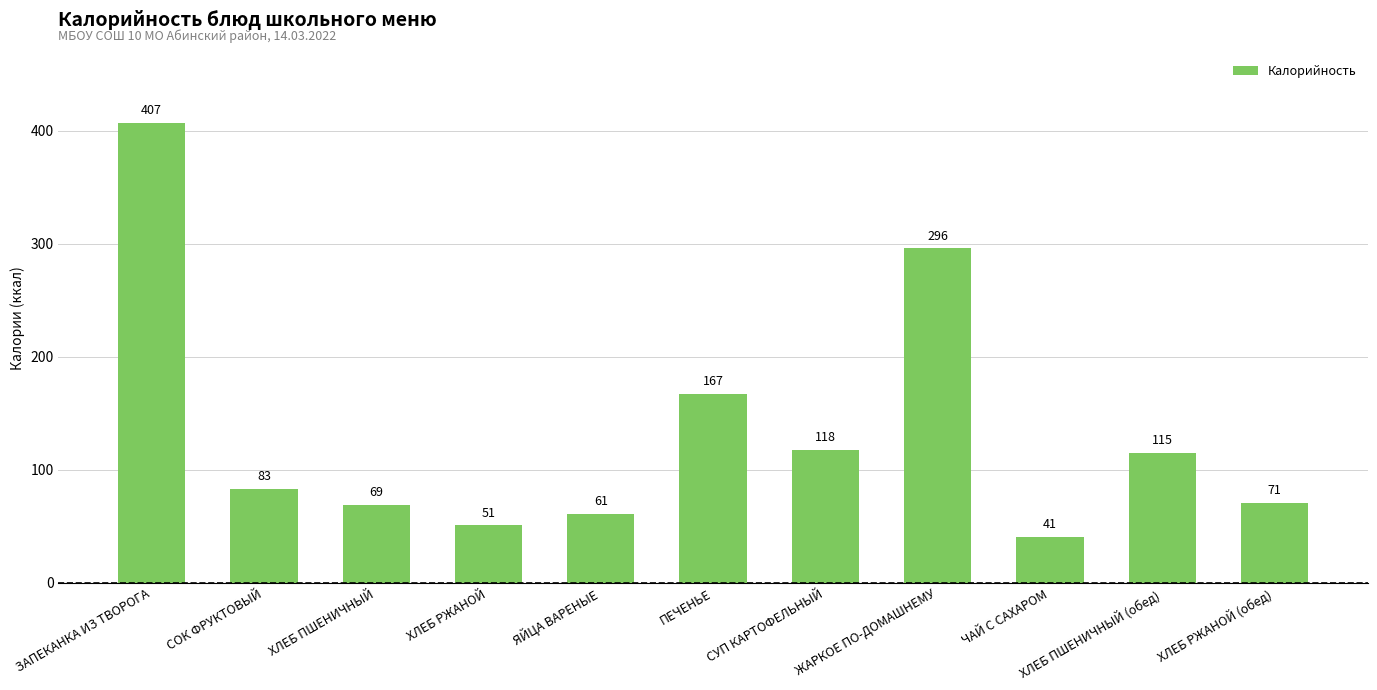

Which has a higher value, ХЛЕБ ПШЕНИЧНЫЙ or ЗАПЕКАНКА ИЗ ТВОРОГА?

ЗАПЕКАНКА ИЗ ТВОРОГА